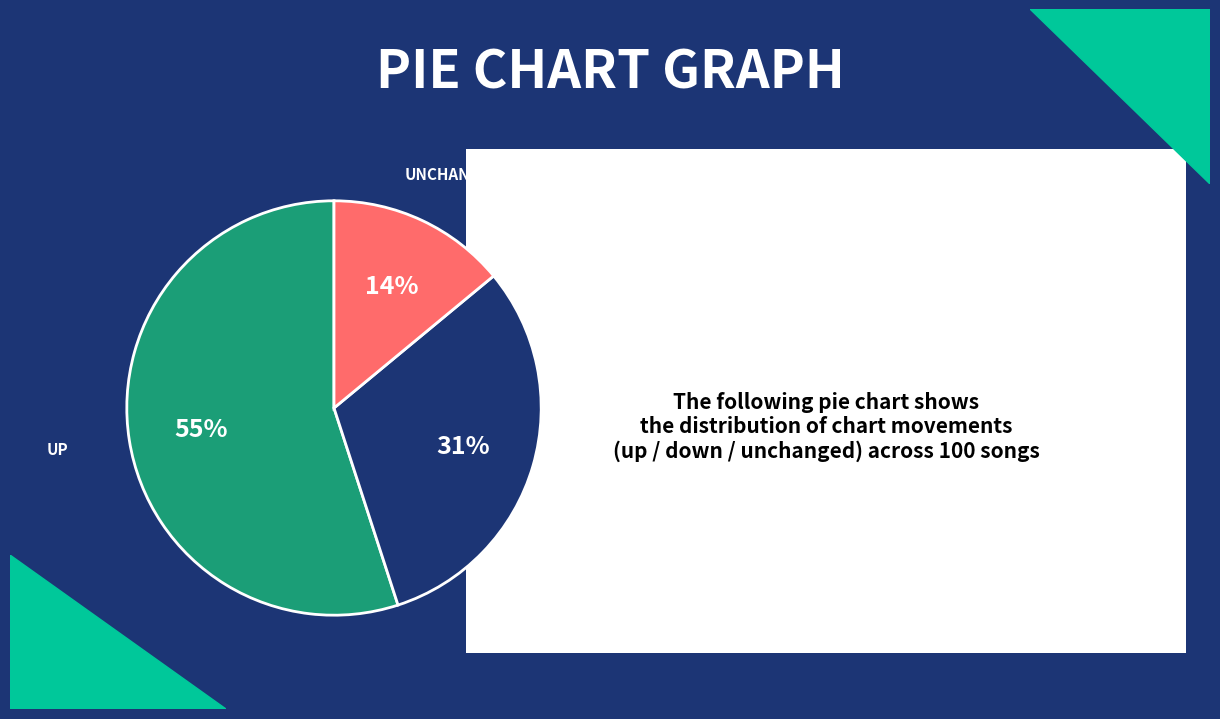

Does any single category account for the majority?

Yes